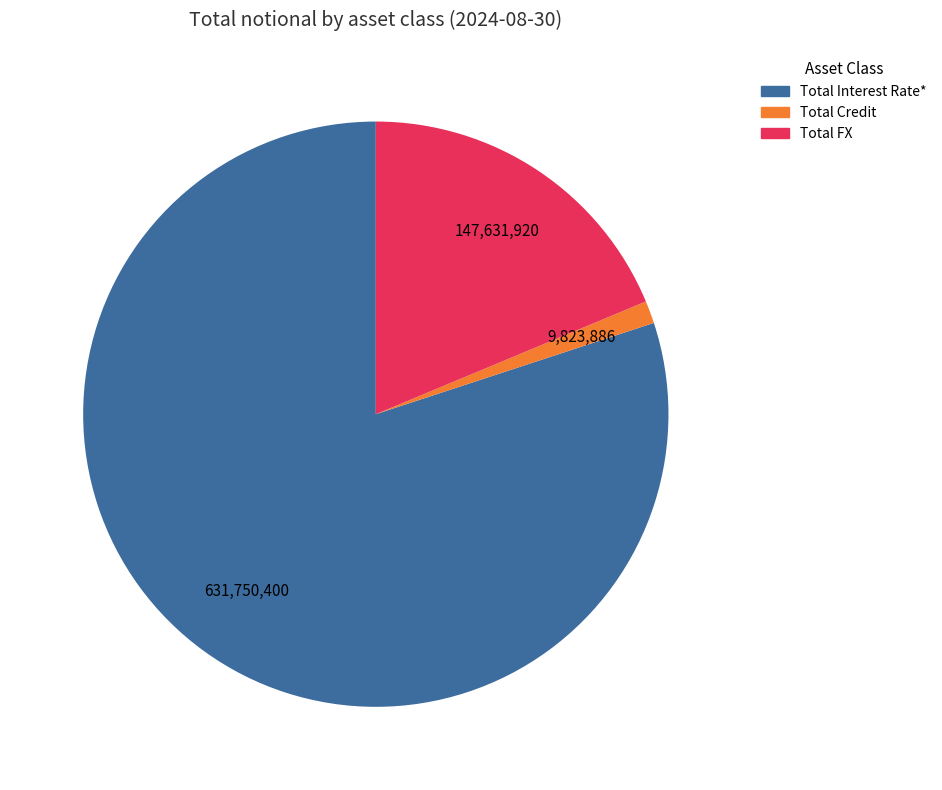

Which has a higher value, Total Interest Rate* or Total FX?

Total Interest Rate*